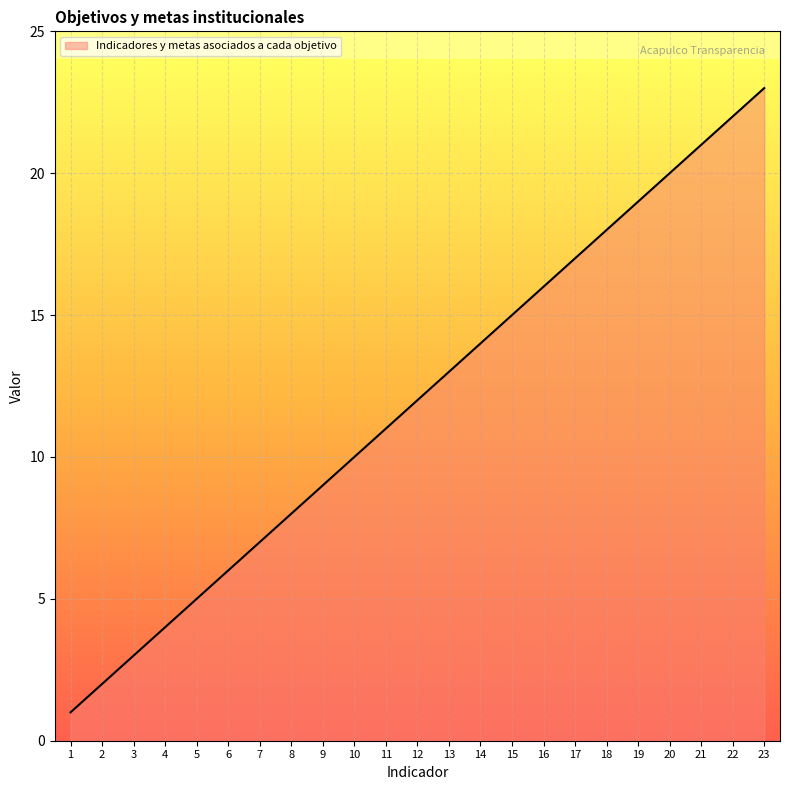

Reading left to right, list all the values displayed in this chart.

1	2	3	4	5	6	7	8	9	10	11	12	13	14	15	16	17	18	19	20	21	22	23